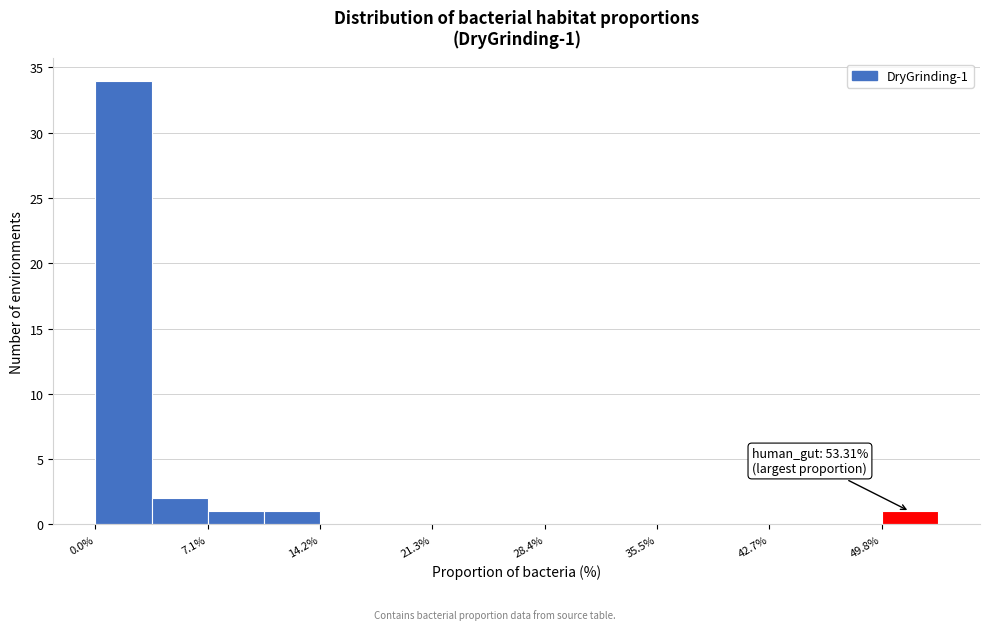

Read against the x-axis, roughly where is the centre of the tallest bar?

2